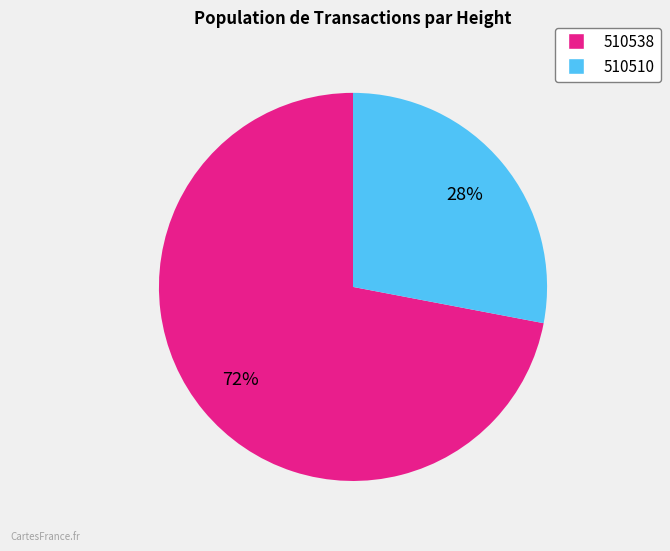

The 510538 slice represents 72% of the pie. True or false?

True